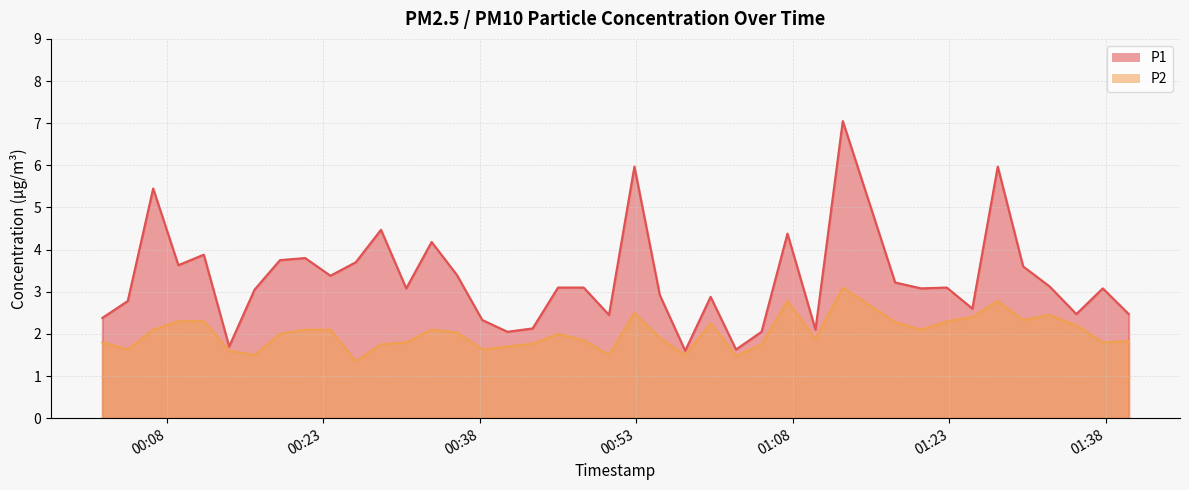

Which series changed the most between 2023-07-29T00:16:25 and 2023-07-29T00:38:14?

P1